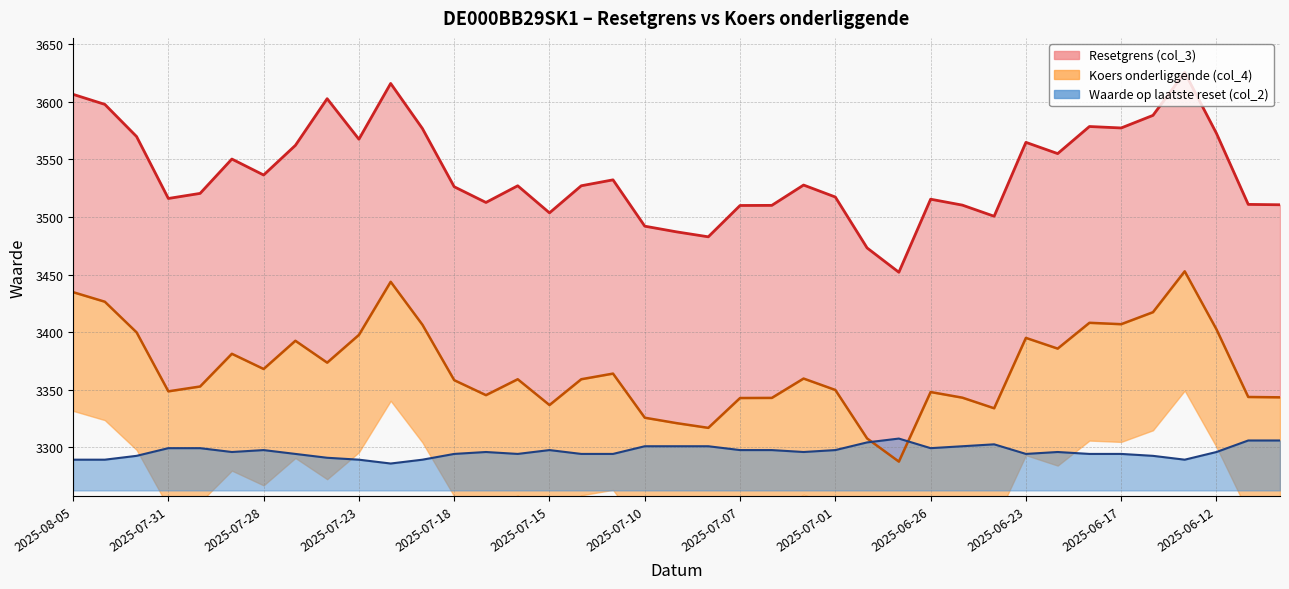

What are all the series names shown in the legend?

Resetgrens (col_3), Koers onderliggende (col_4), Waarde op laatste reset (col_2)